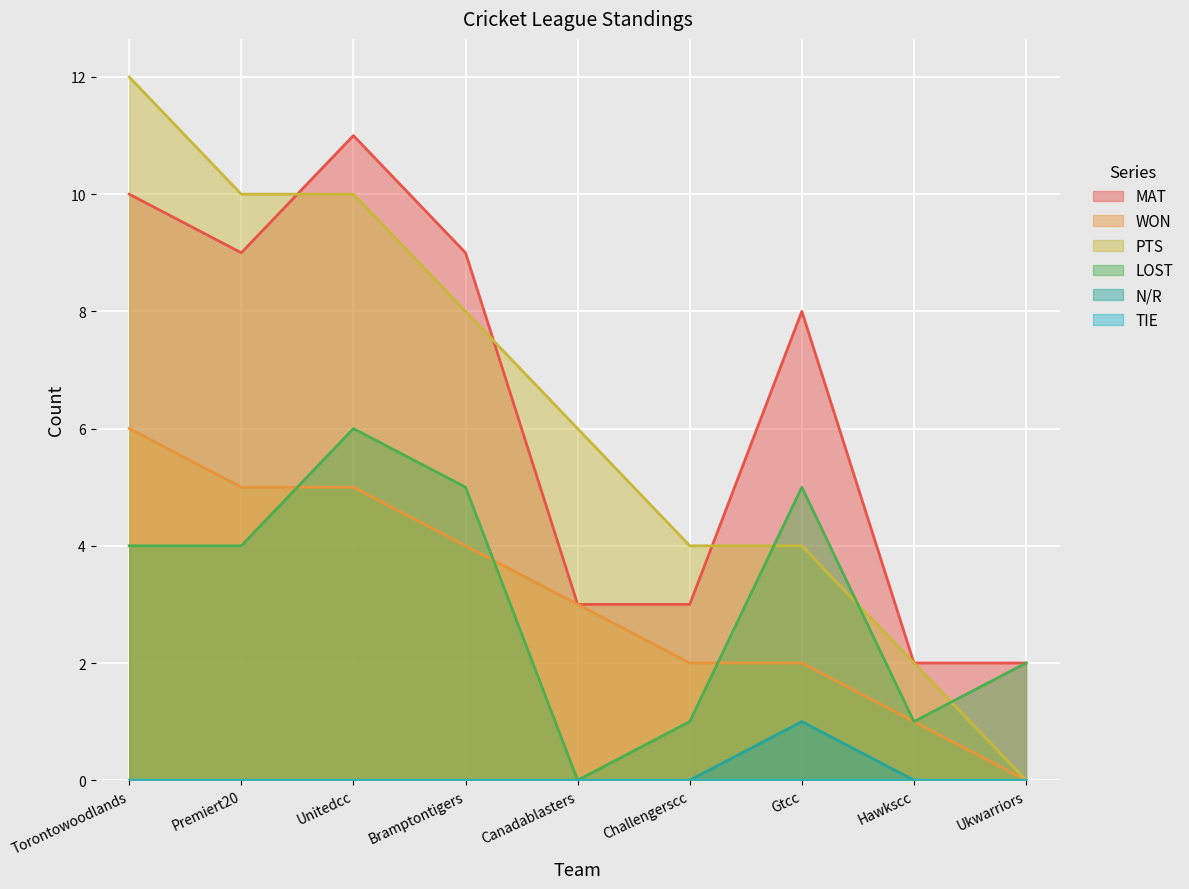

What value does the MAT series have at Ukwarriors?

2